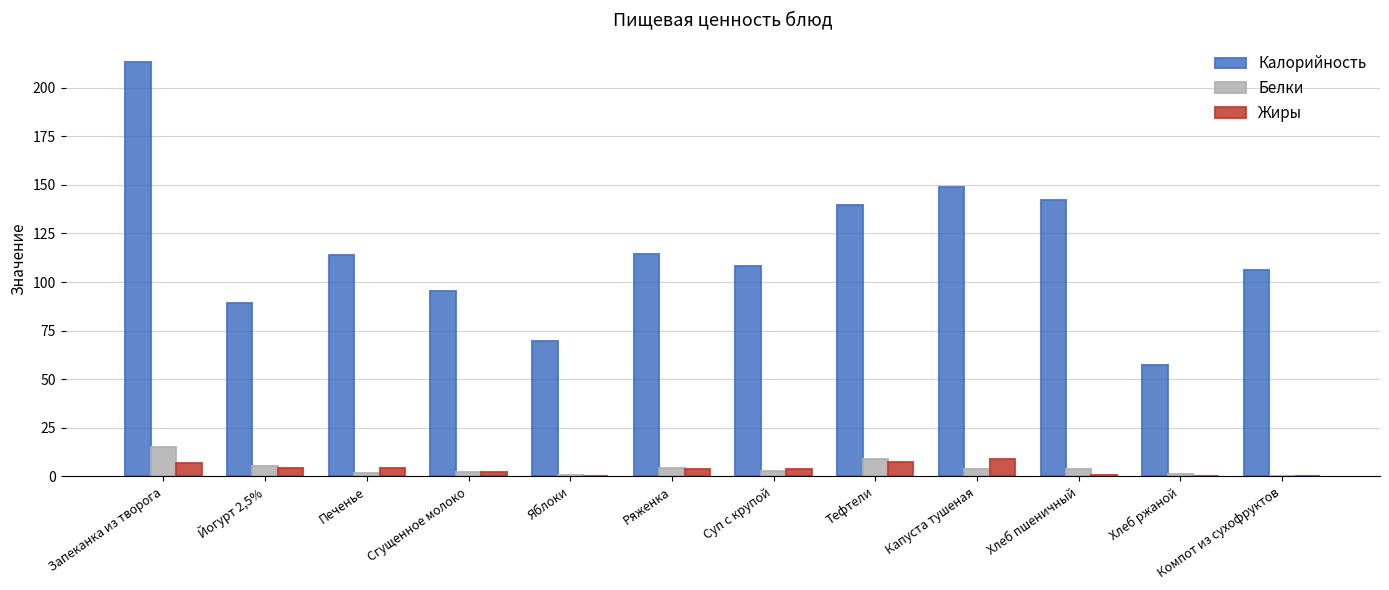

The value of Жиры at Запеканка из творога is 7.0. True or false?

True